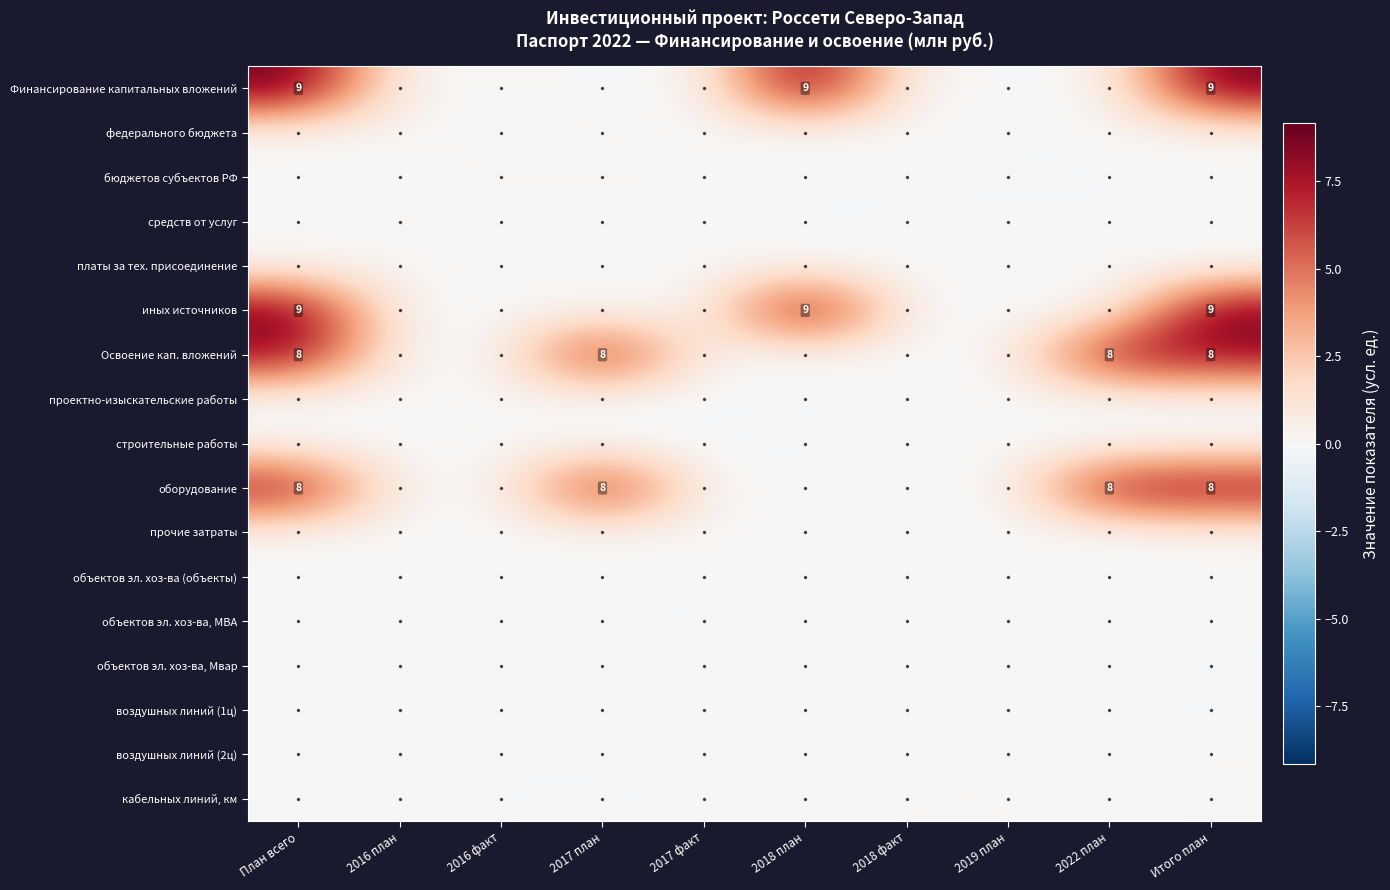

Which has a higher value, 2018 план or 2016 план?

2018 план